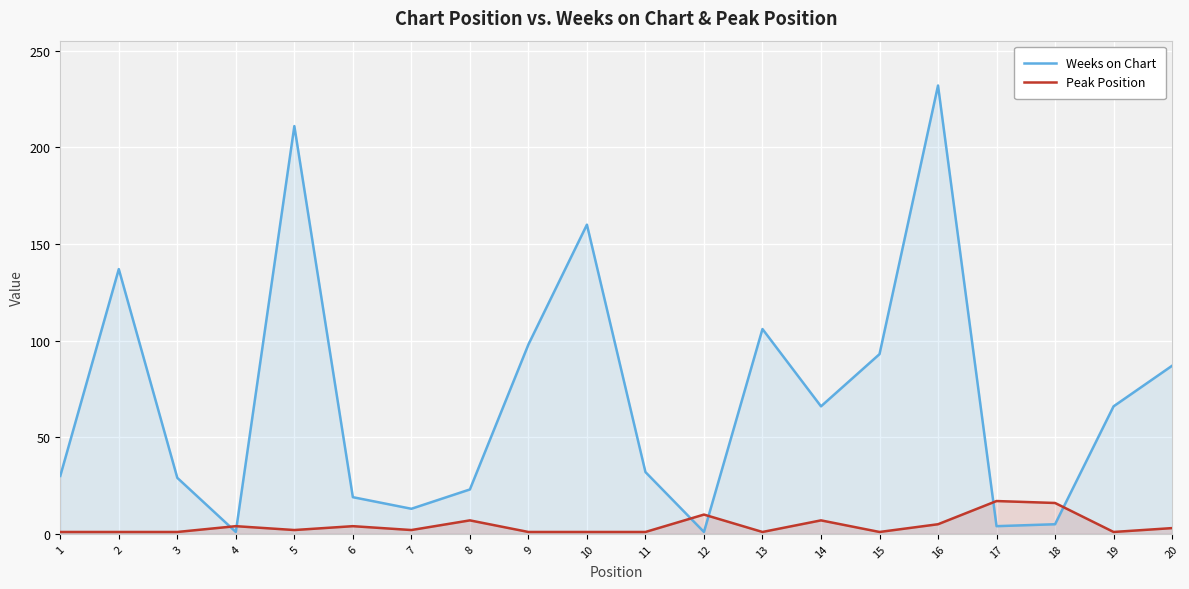

How many data points in Peak Position are less than 2?

9